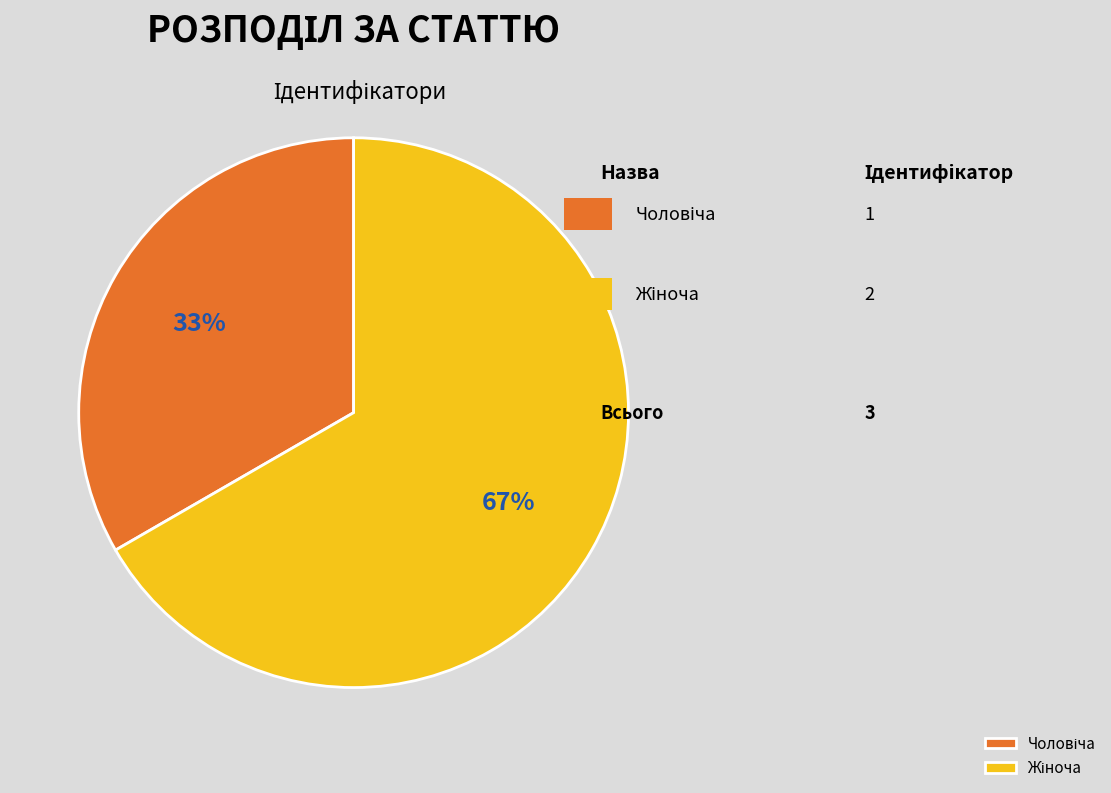

Is it true that Жіноча is 54% of the pie?

False